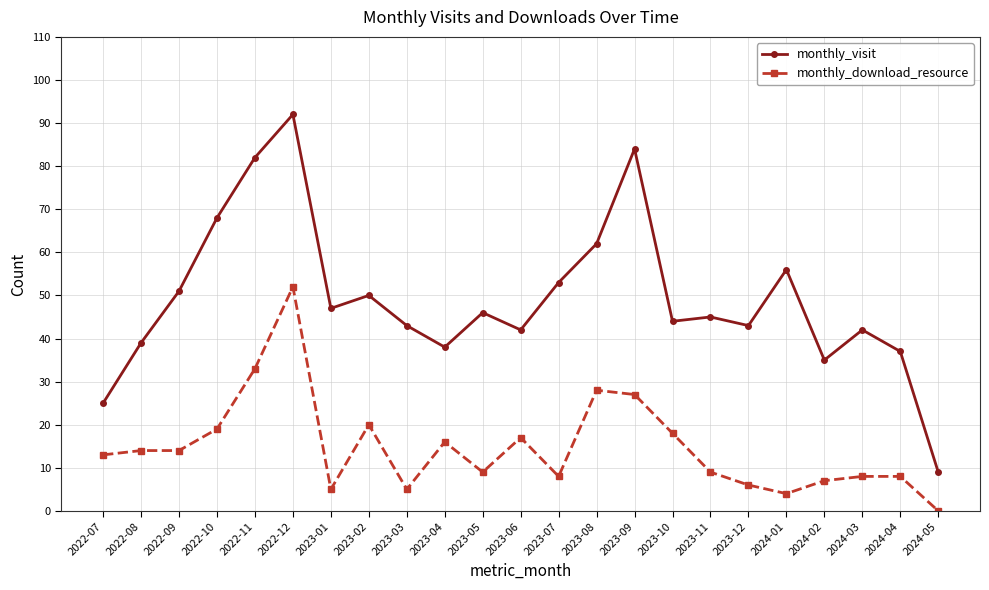

What is the difference between the second highest and minimum values in the monthly_visit series?

75